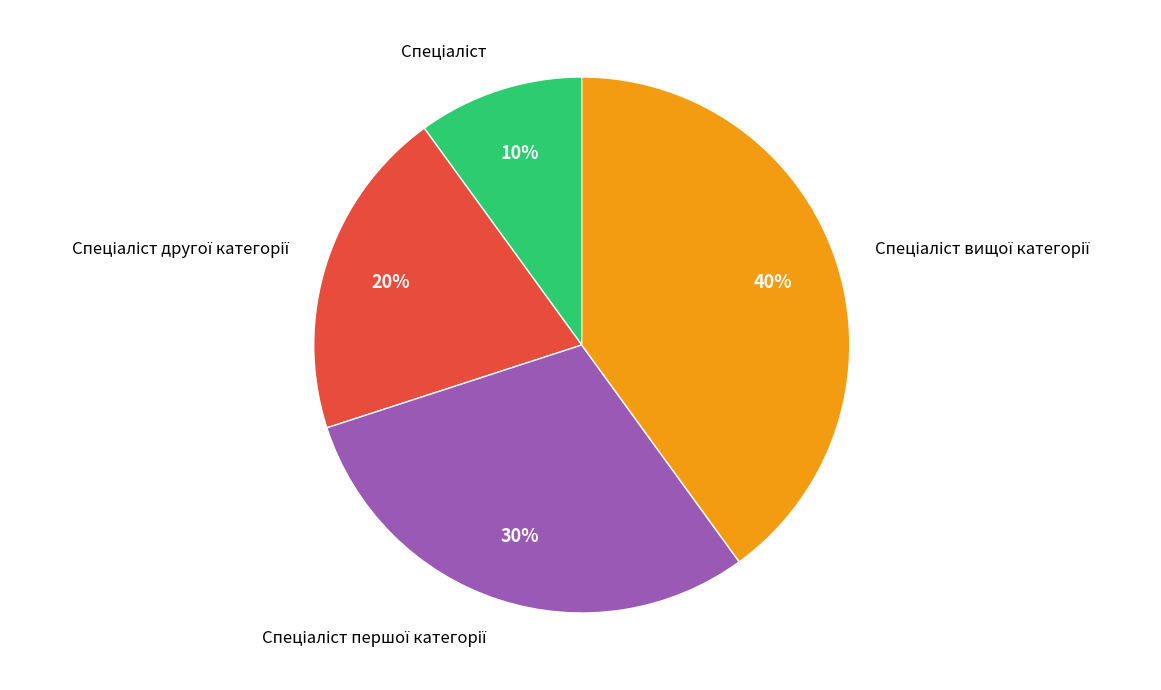

To the nearest percent, what is the difference between the largest and smallest slice percentages?

30%